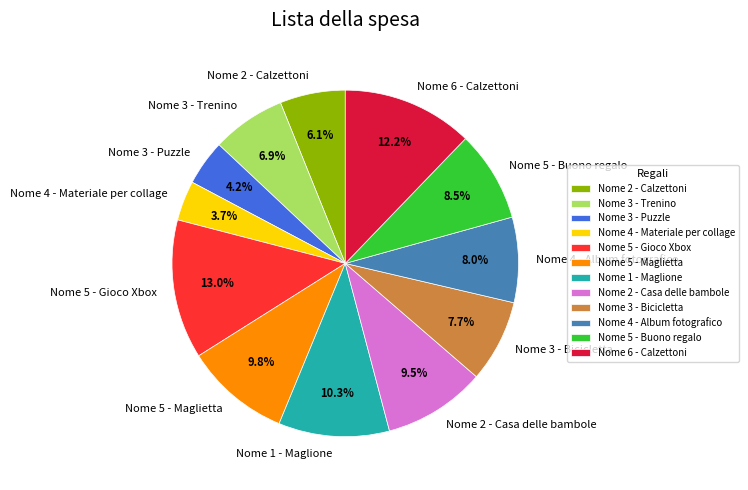

Approximately how many times larger is the value at Nome 2 - Casa delle bambole compared to Nome 5 - Maglietta?

1.0